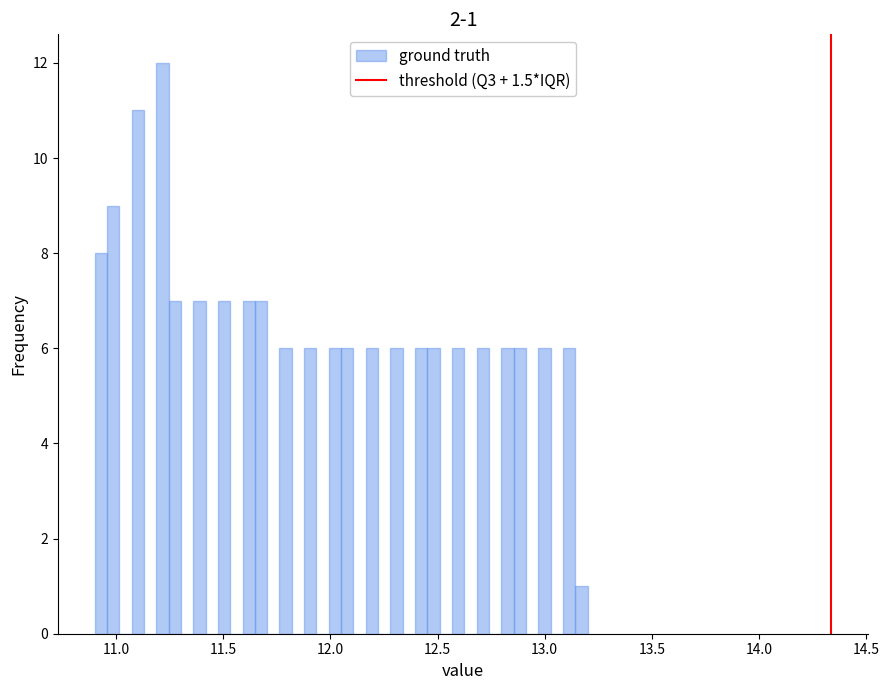

Read against the x-axis, roughly where is the centre of the tallest bar?

11.20